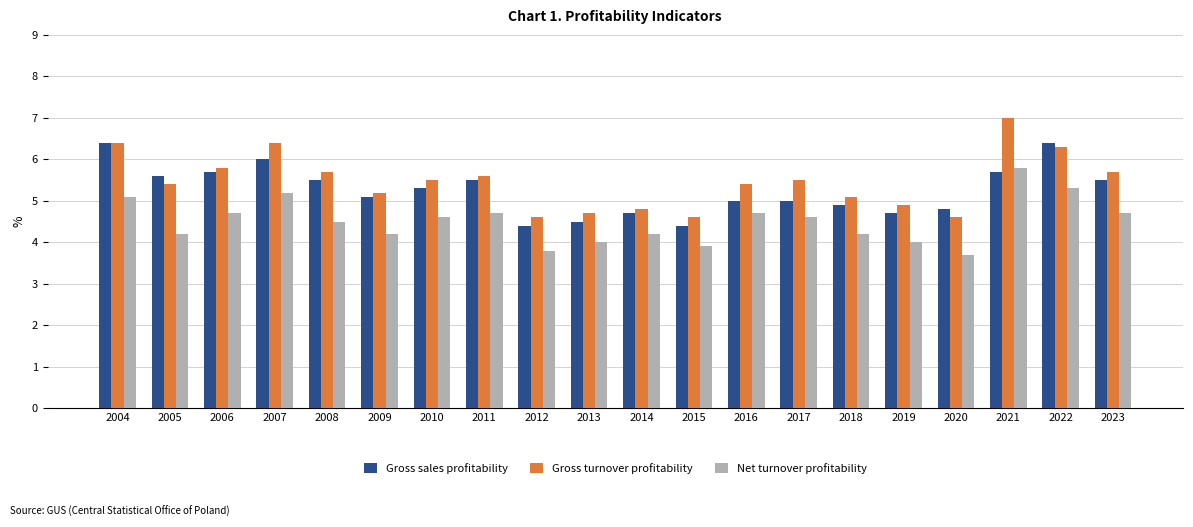

Is it true that Gross sales profitability equals 4.4 at 2012?

True